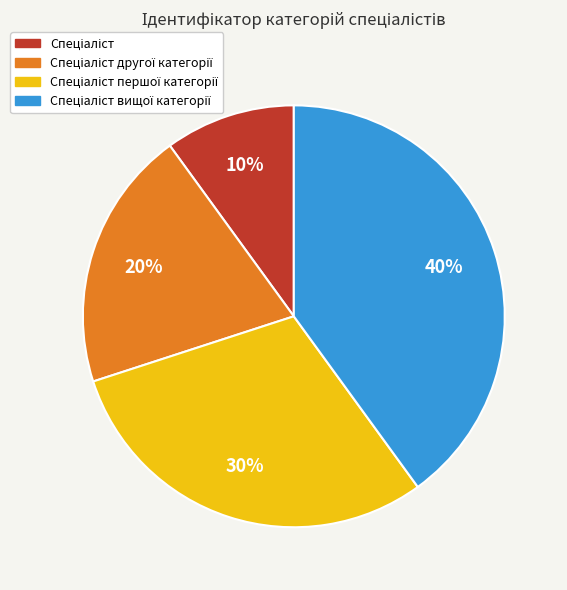

Is there any slice that represents more than half of the pie?

No